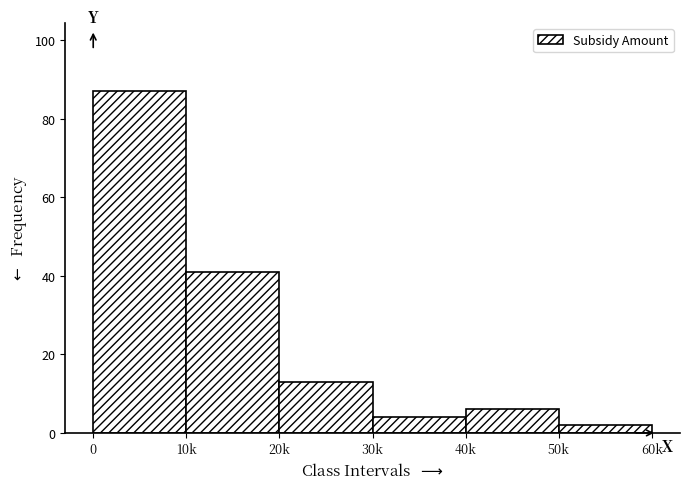

Reading right to left, extract all data points from this chart.

2	6	4	13	41	87